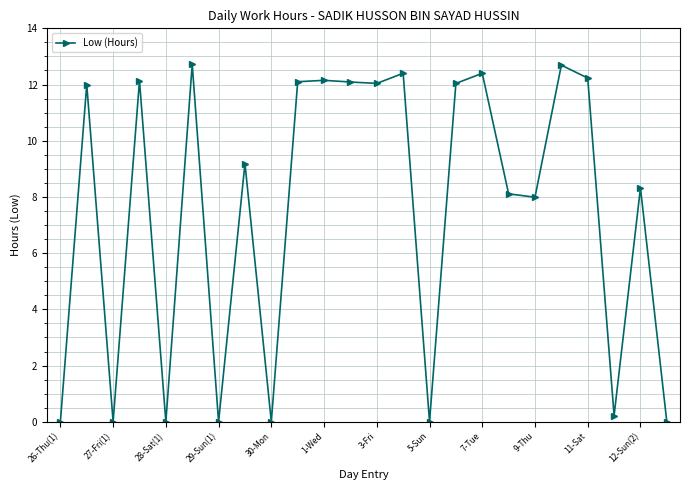

What is the average value?

7.5